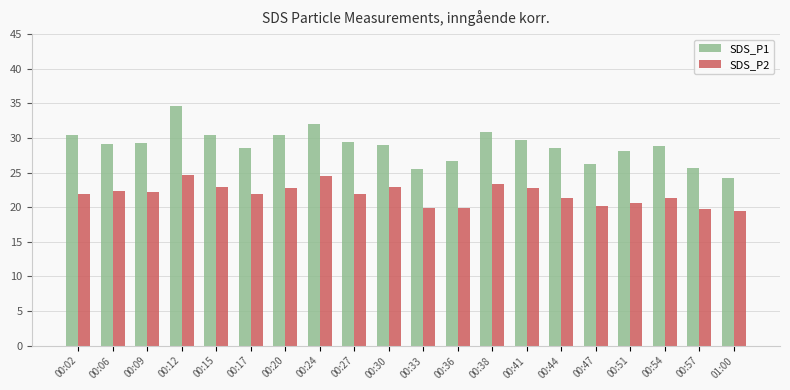

Does the chart contain stacked bars?

No